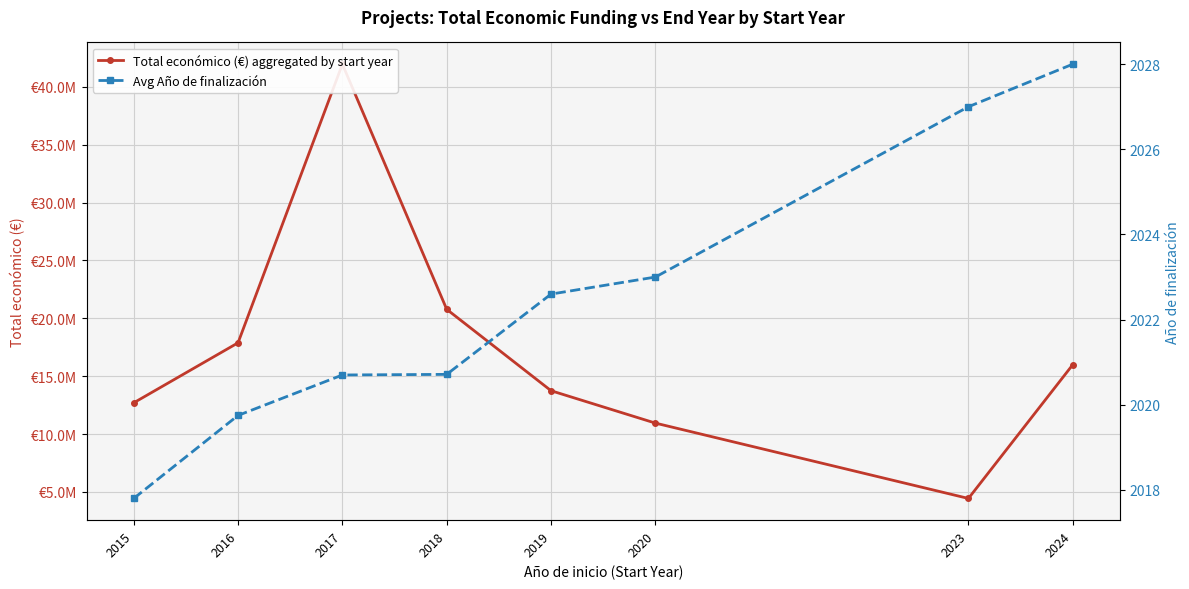

How many data points in Total económico (€) aggregated by start year are above 15993061?

3